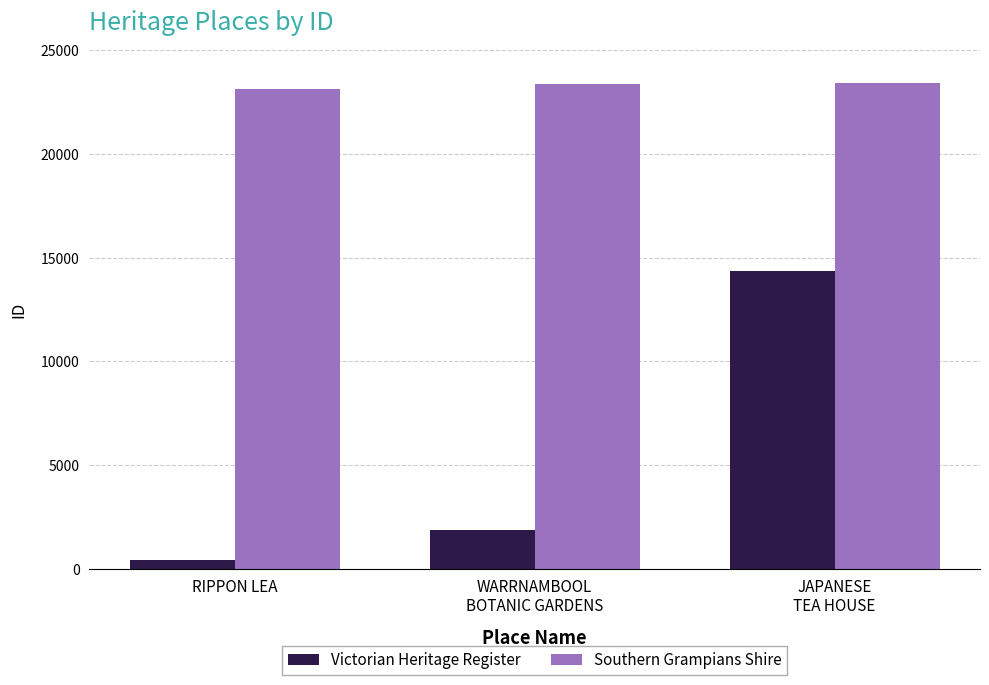

Rank the series by their average value, from highest to lowest.

Southern Grampians Shire, Victorian Heritage Register